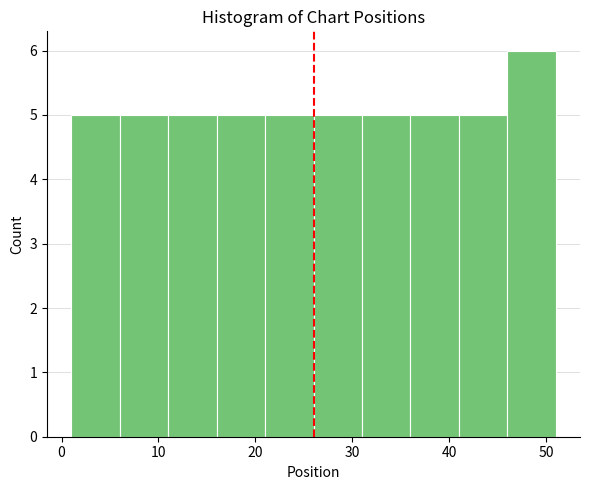

What is the height of the bar covering 16 to 21 on the x-axis? The values are not printed on the chart, so give them approximately, as read against the axis.

5